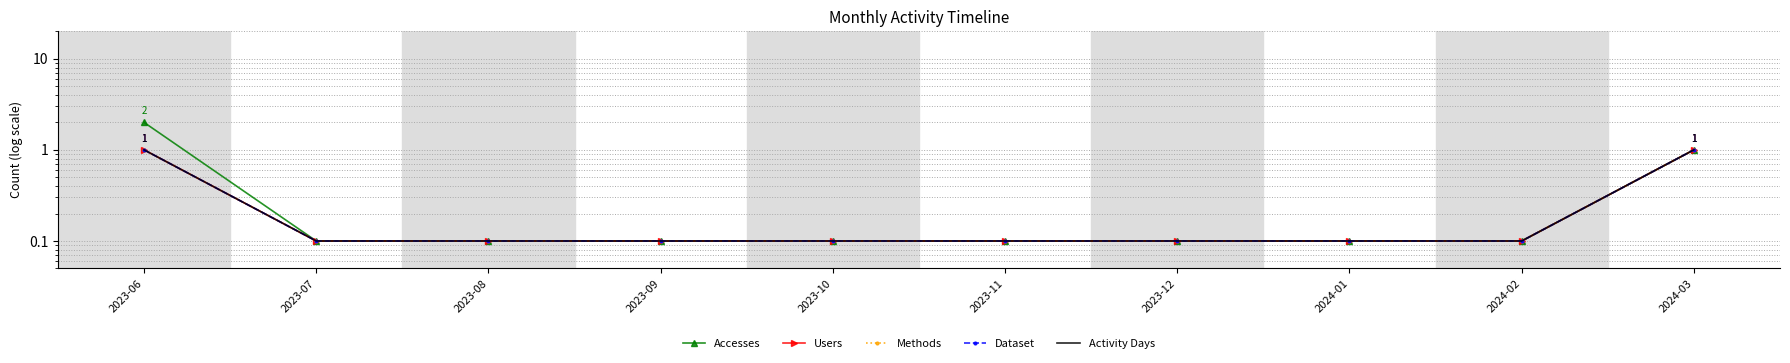

What is the sum of all Methods values?

2.8